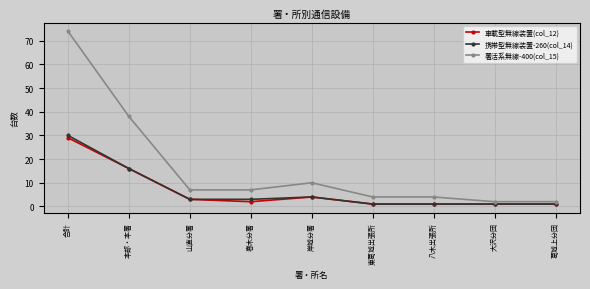

The 署活系無線-400(col_15) series shows 10 at 山直分署. True or false?

False